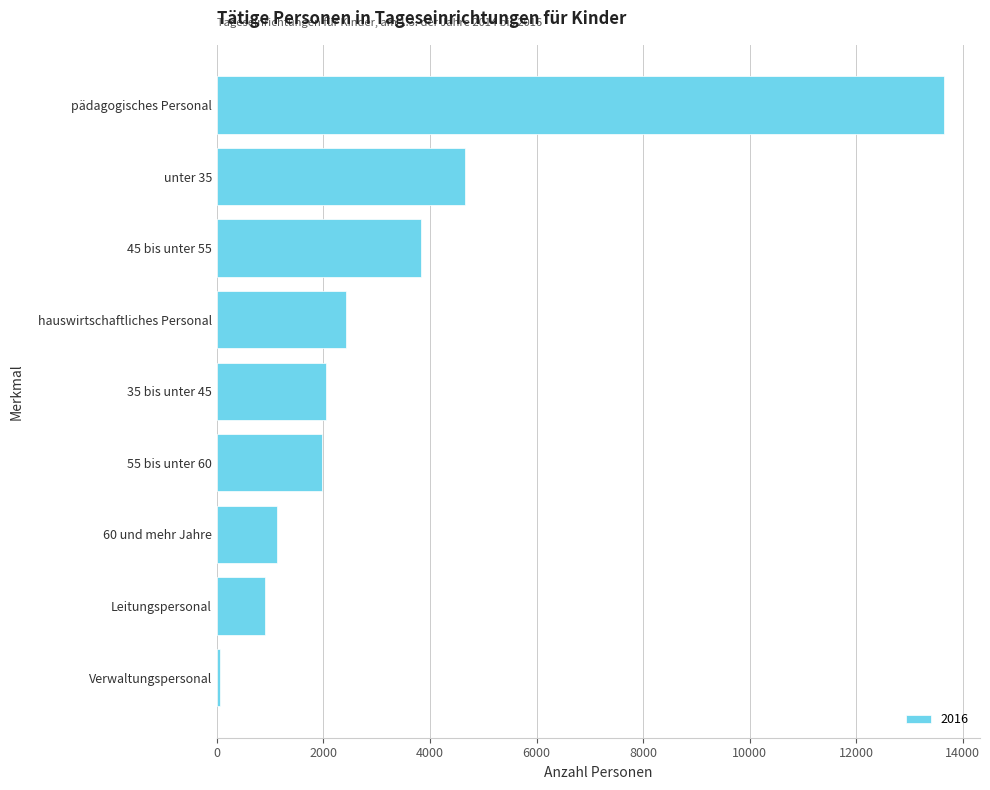

Is it true that the value at 45 bis unter 55 is 1655?

False